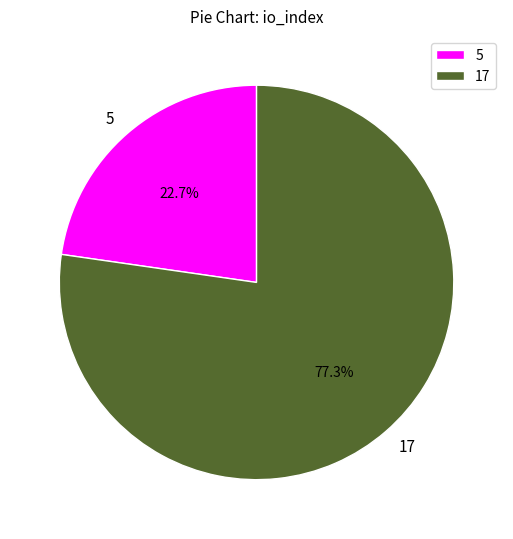

Count the number of slices in the pie.

2